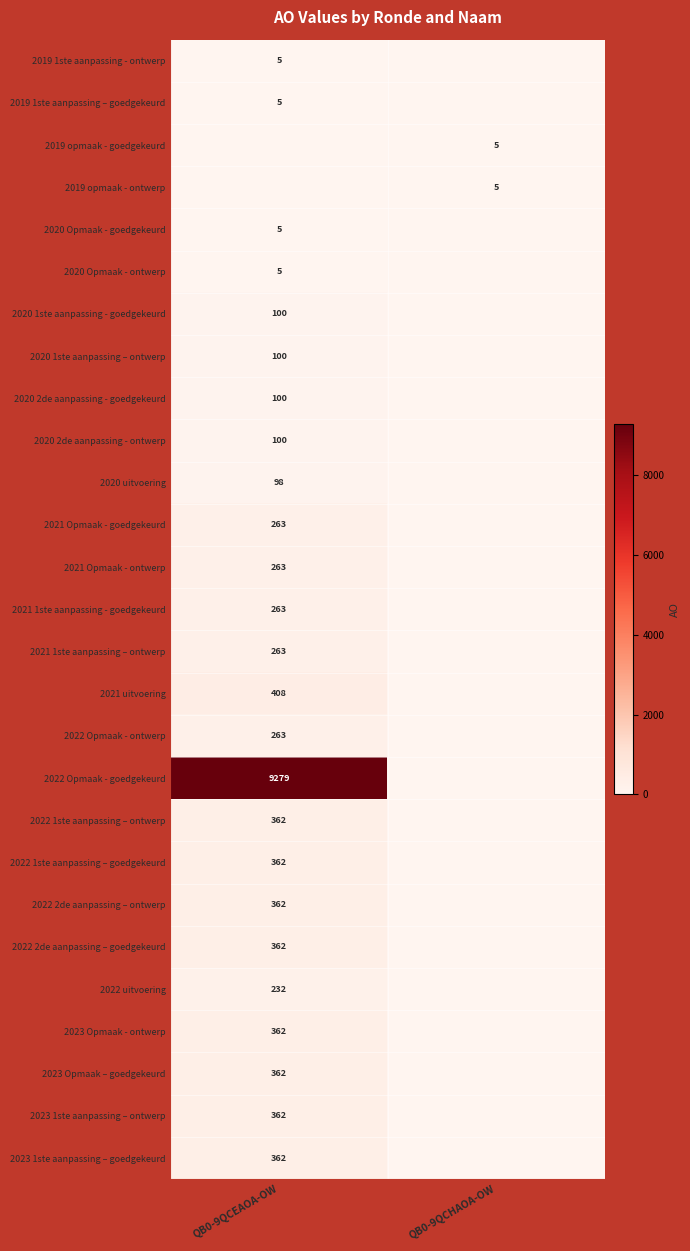

True or false: 2022 1ste aanpassing – ontwerp has a value of 362 at QB0-9QCEAOA-OW.

True